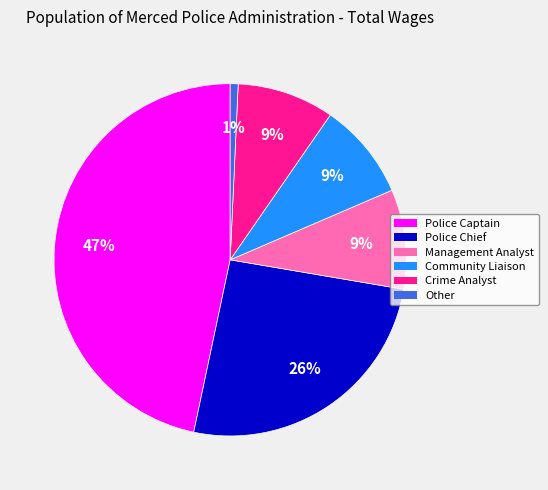

What is the smallest slice in the pie chart?

Other